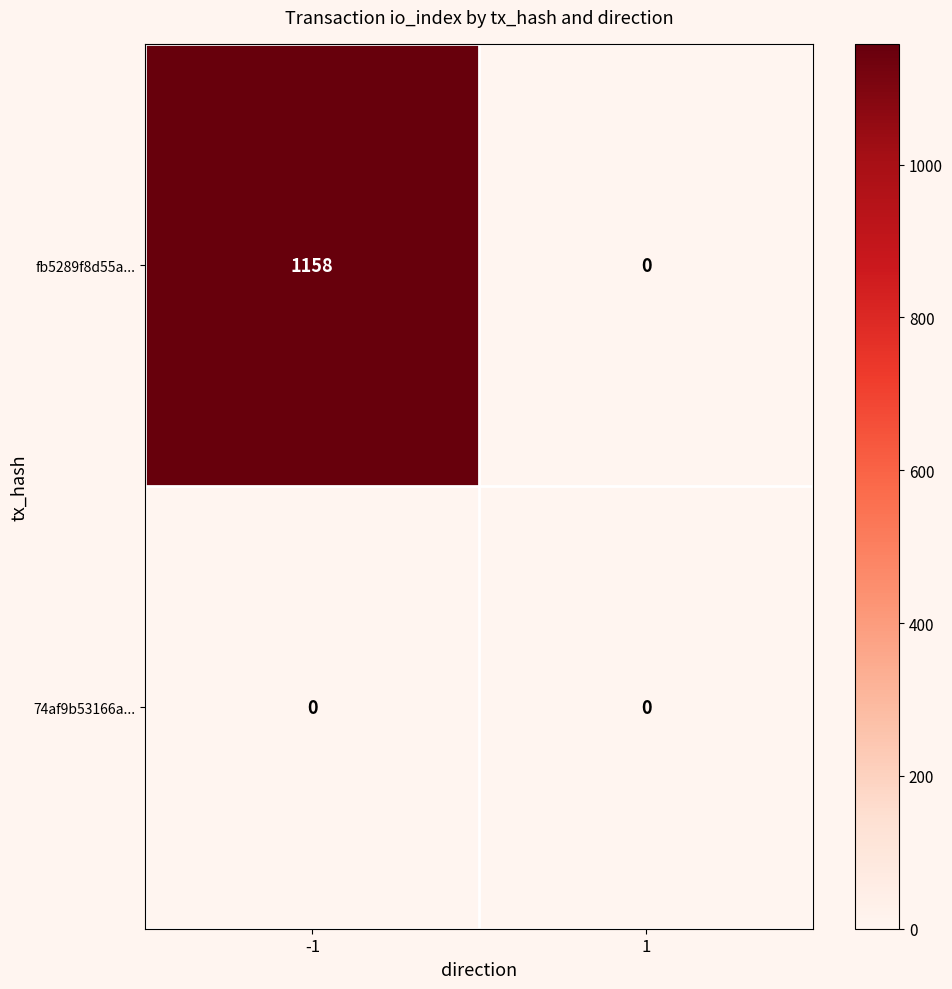

Reading left to right, transcribe all the data shown in this chart.

fb5289f8d55a...: 1158	0
74af9b53166a...: 0	0